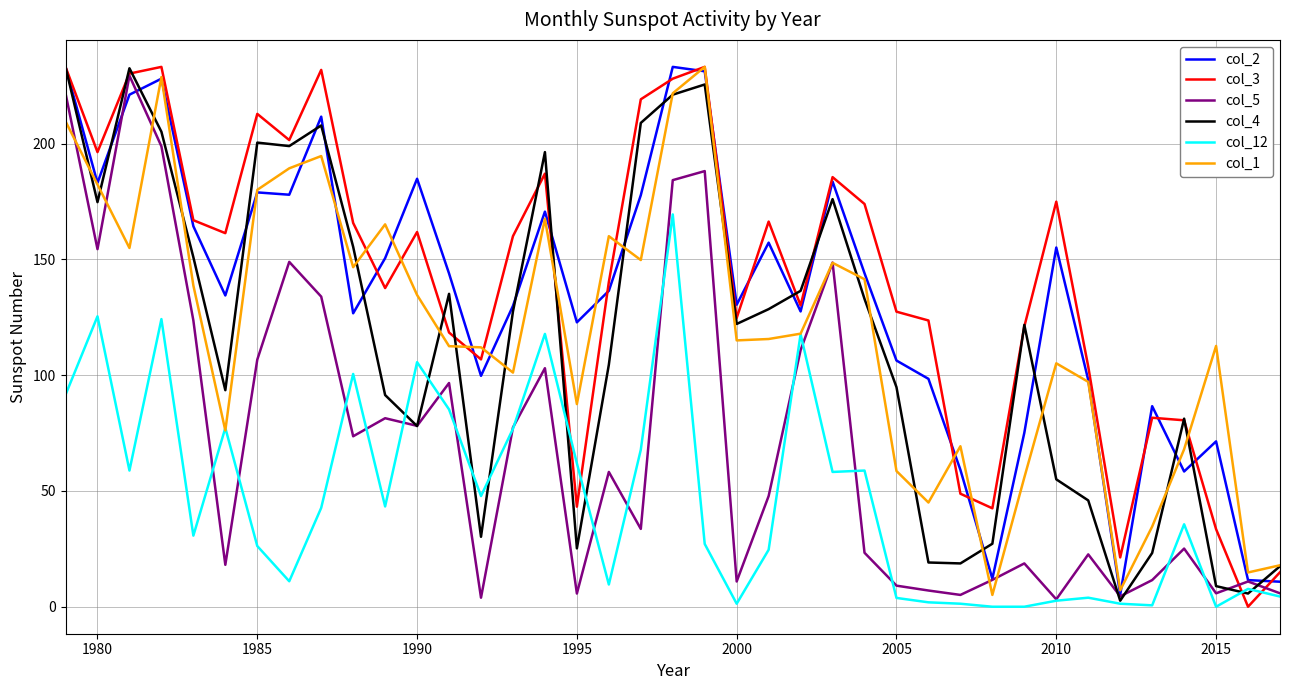

What is the minimum value for col_5?

3.2